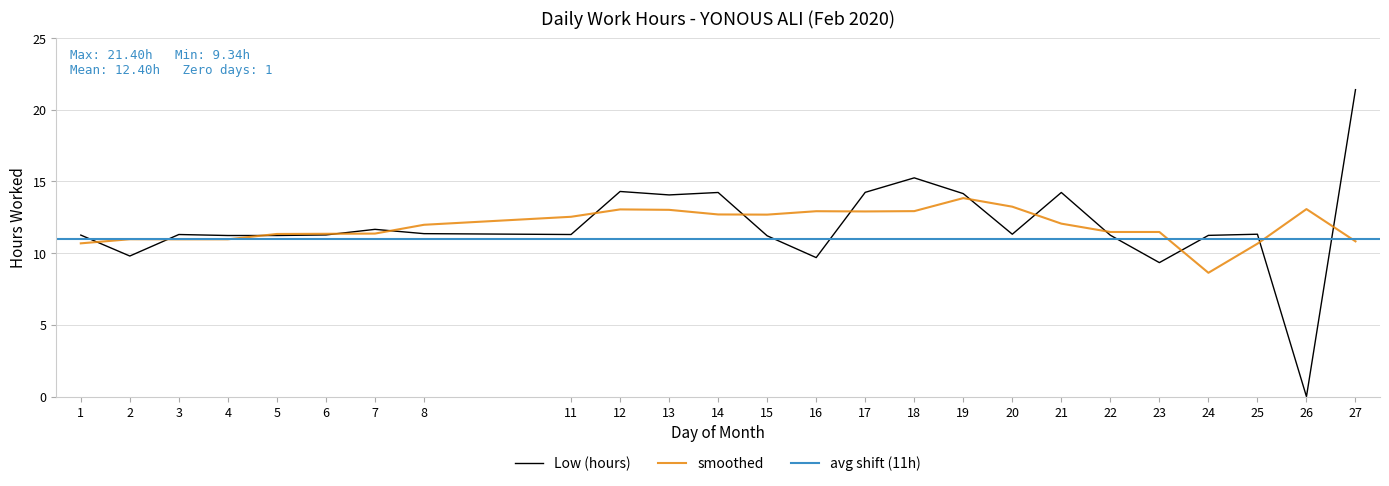

Reading left to right, transcribe all the data shown in this chart.

11.3	9.8	11.3	11.2	11.2	11.3	11.7	11.4	11.3	14.3	14.1	14.2	11.2	9.7	14.2	15.2	14.2	11.3	14.2	11.2	9.3	11.2	11.3	0.0	21.4